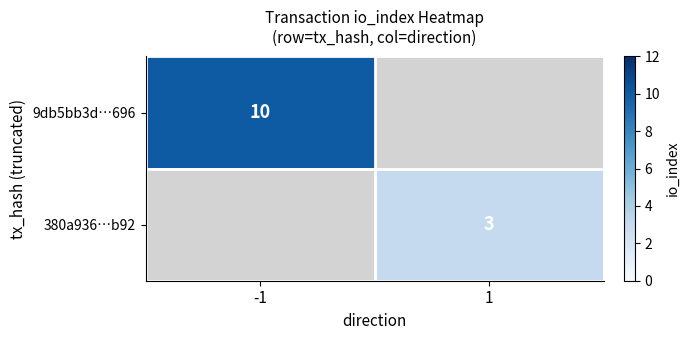

What is the greatest value displayed?

10.0